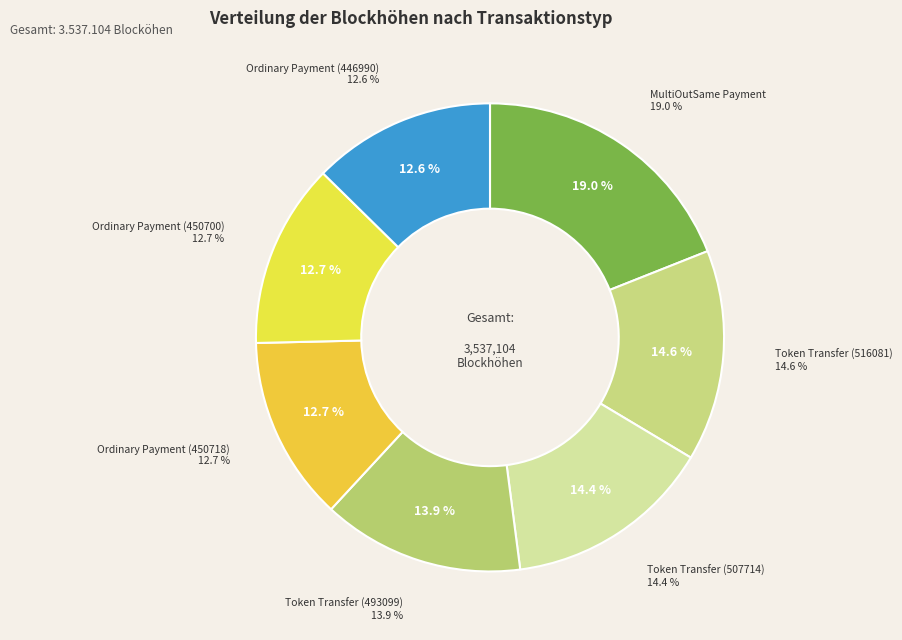

Count the number of slices in the pie.

7